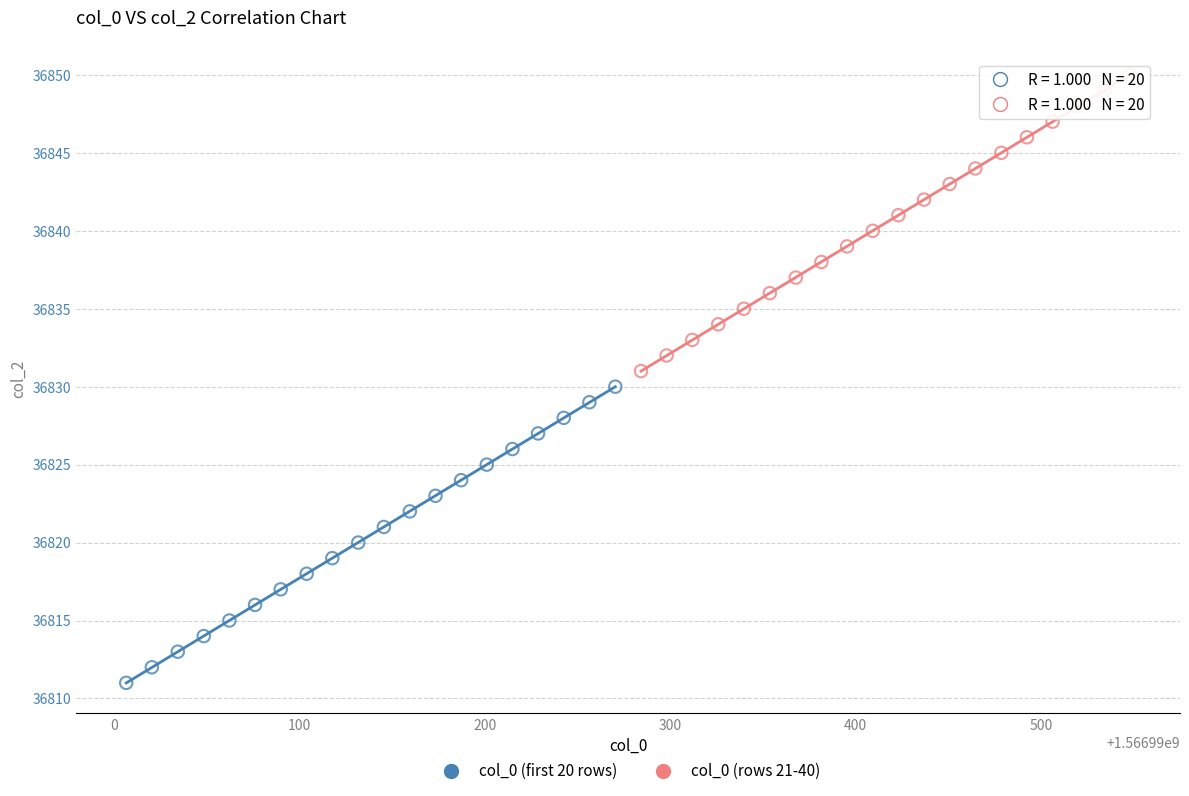

Which series contains the lowest Y value?

col_0 (first 20 rows)